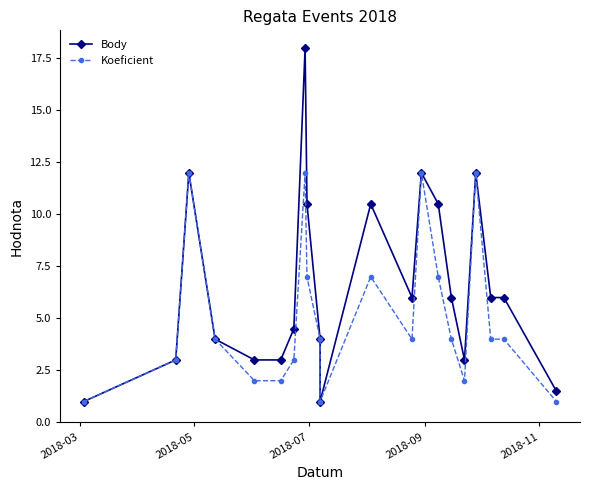

Is the value of Koeficient at 2018-09 greater than the value of Body at 7?

No